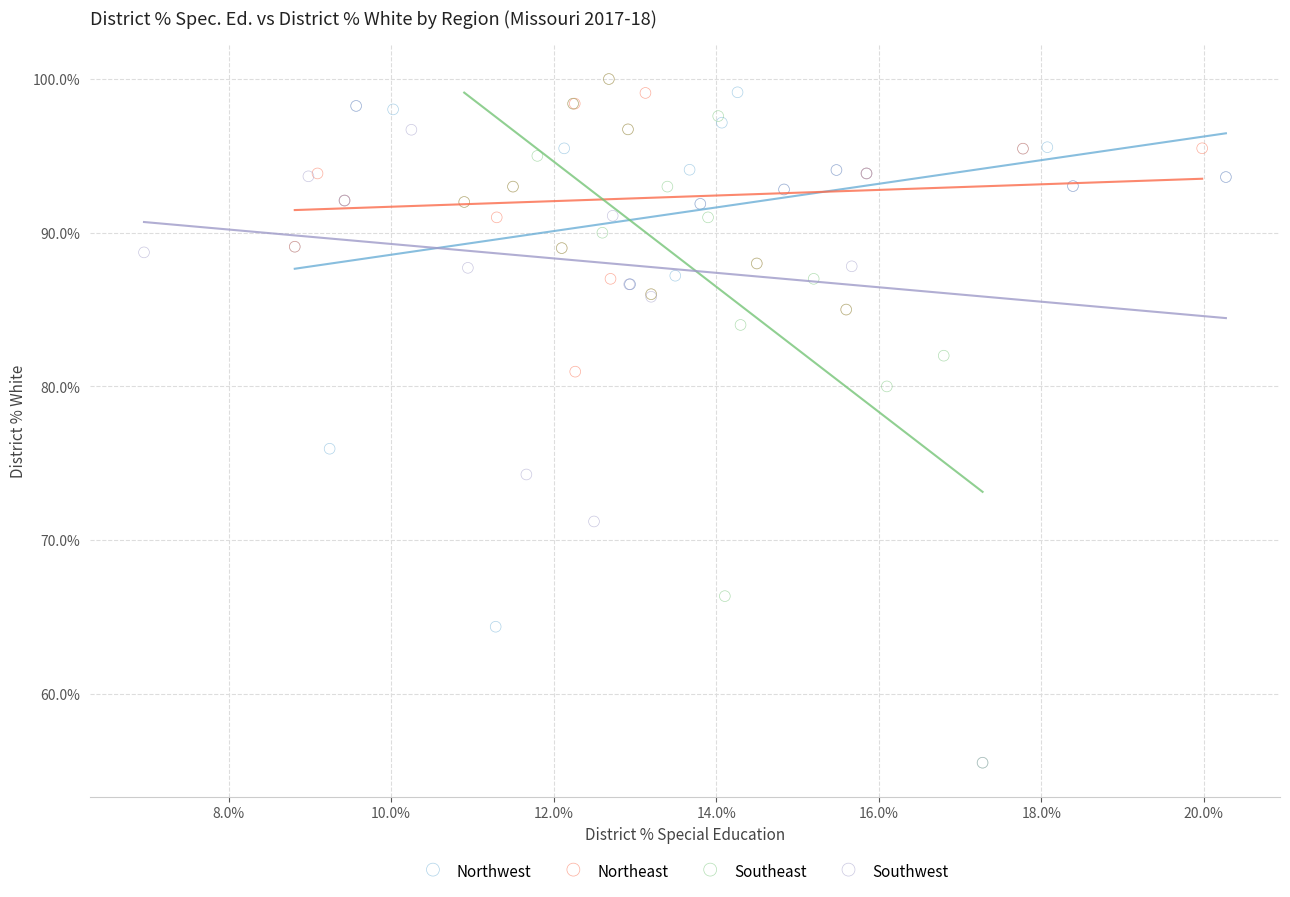

Which series has the widest spread of Y values?

Southeast